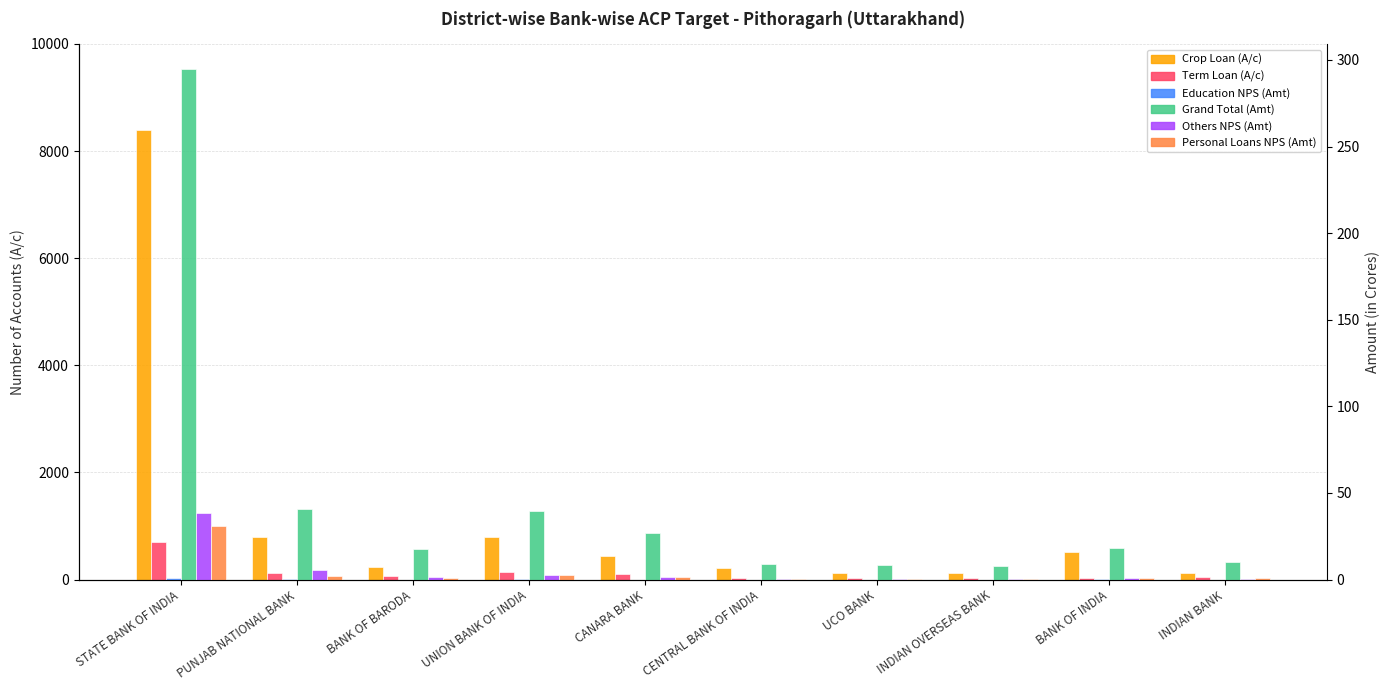

What is the difference between the highest and lowest values at BANK OF INDIA?

519.7